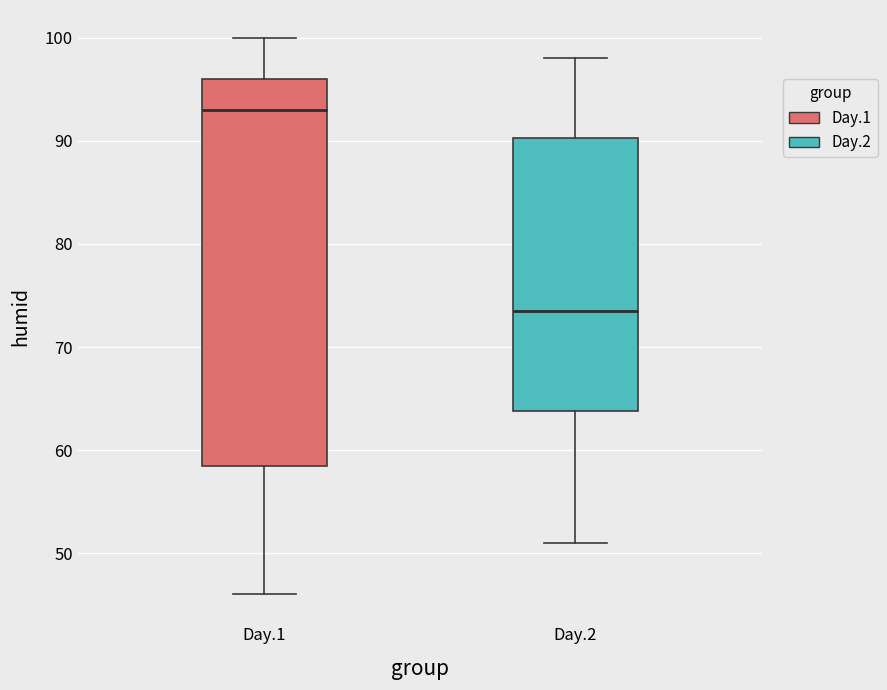

Which box is the tallest, from its lower edge to its upper edge?

Day.1